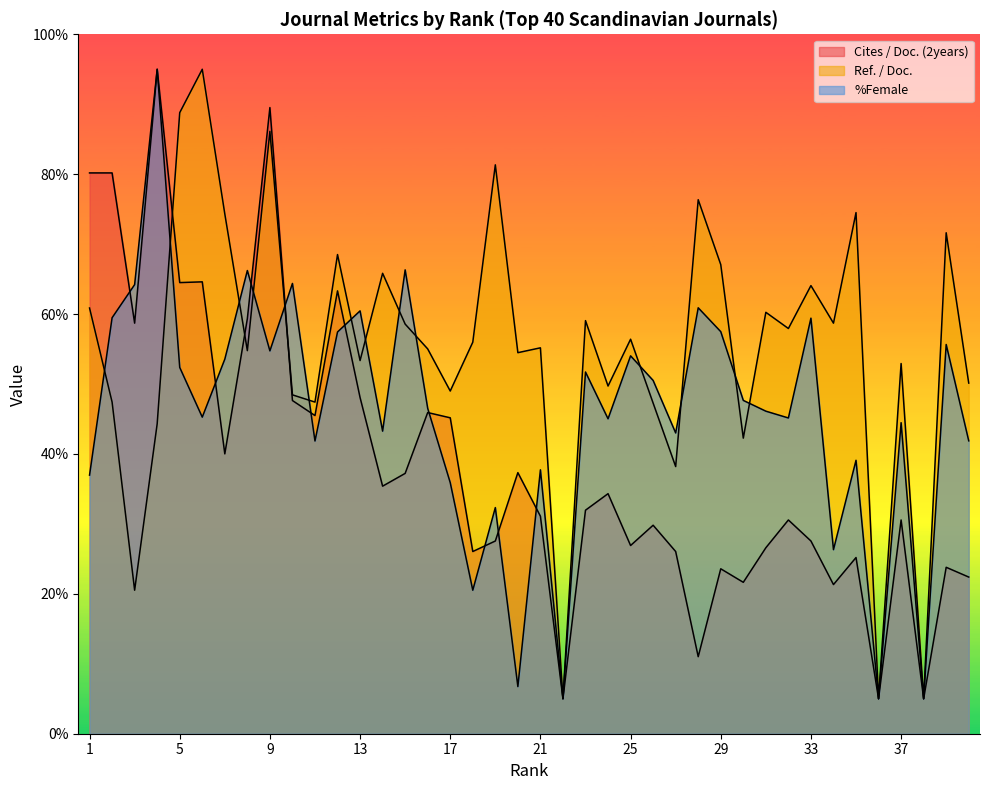

Between which two adjacent categories do Ref. / Doc. and %Female first intersect?

1 and 2